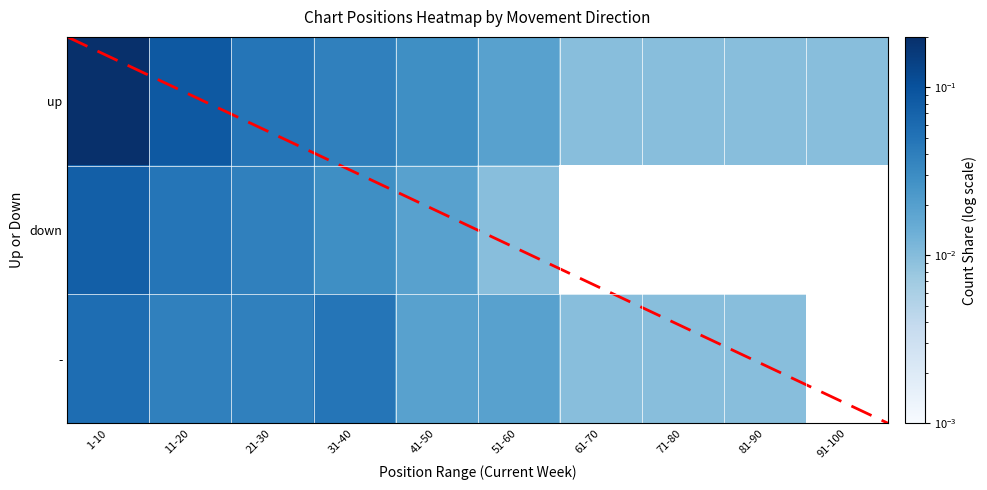

How many data points does each series have?

10